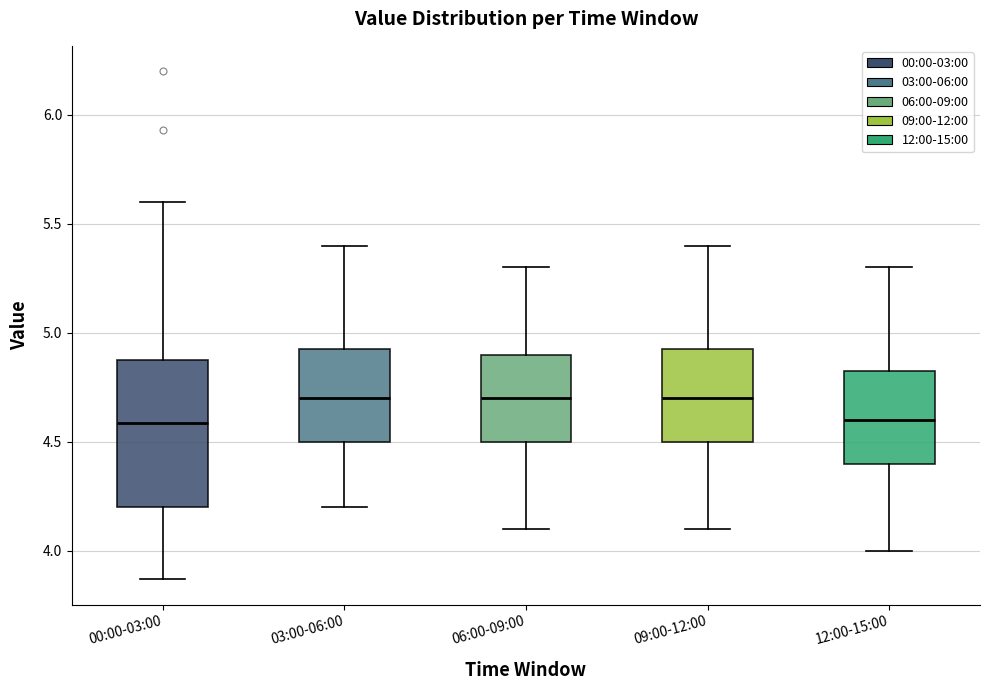

Which box is the tallest, from its lower edge to its upper edge?

00:00-03:00